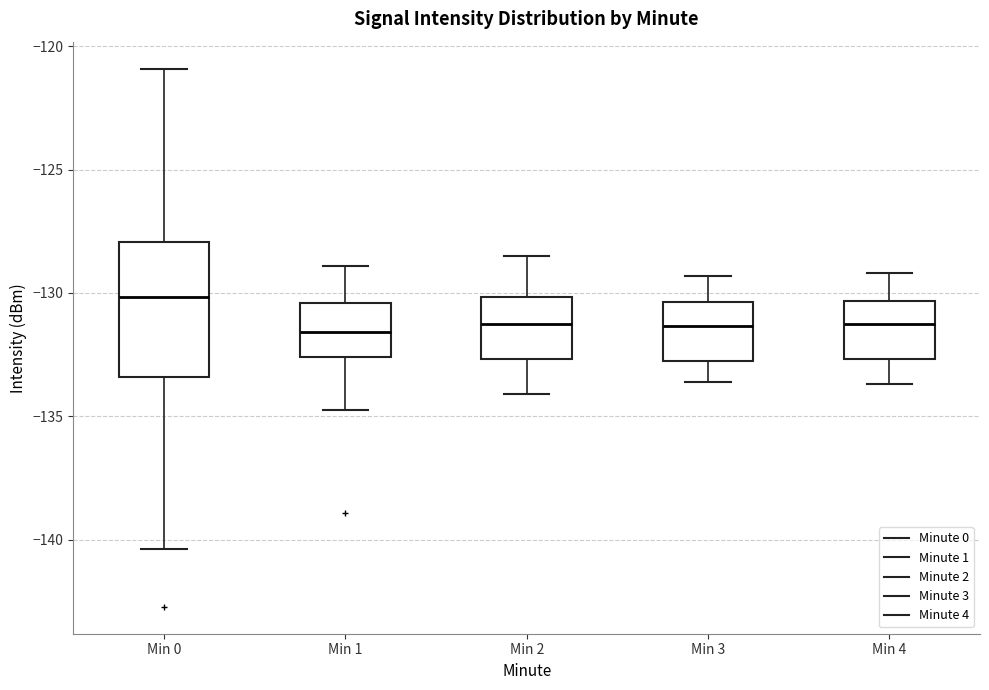

Comparing the boxes themselves (not the whiskers), which one is the tallest?

Min 0